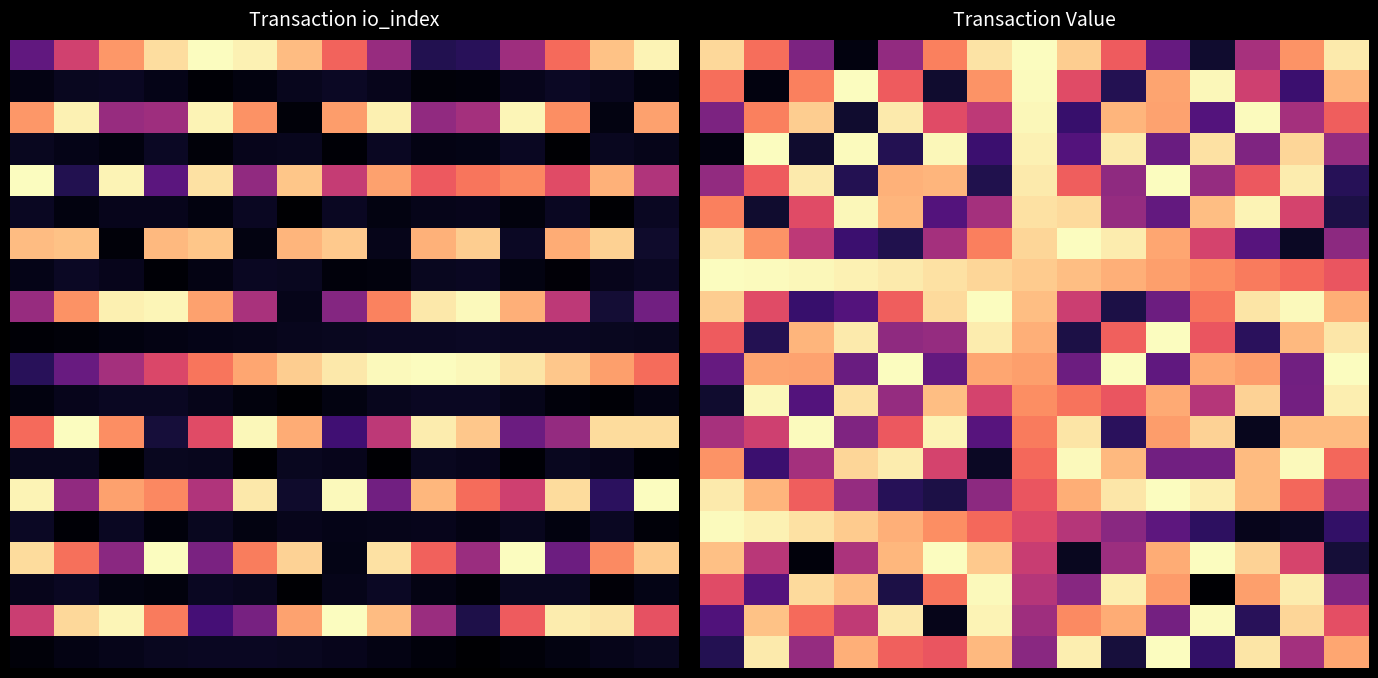

Which category has the highest value across all series?

10